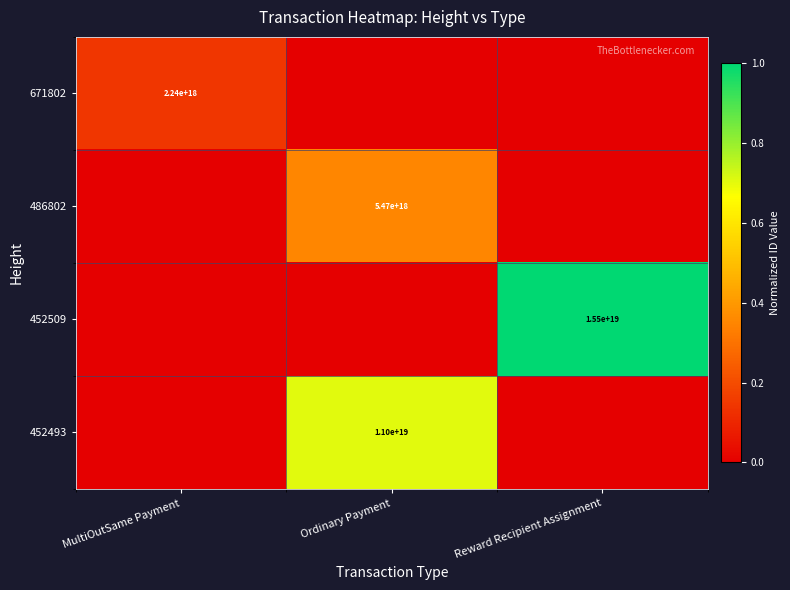

The 671802 series shows 2240000000000000000 at MultiOutSame Payment. True or false?

True